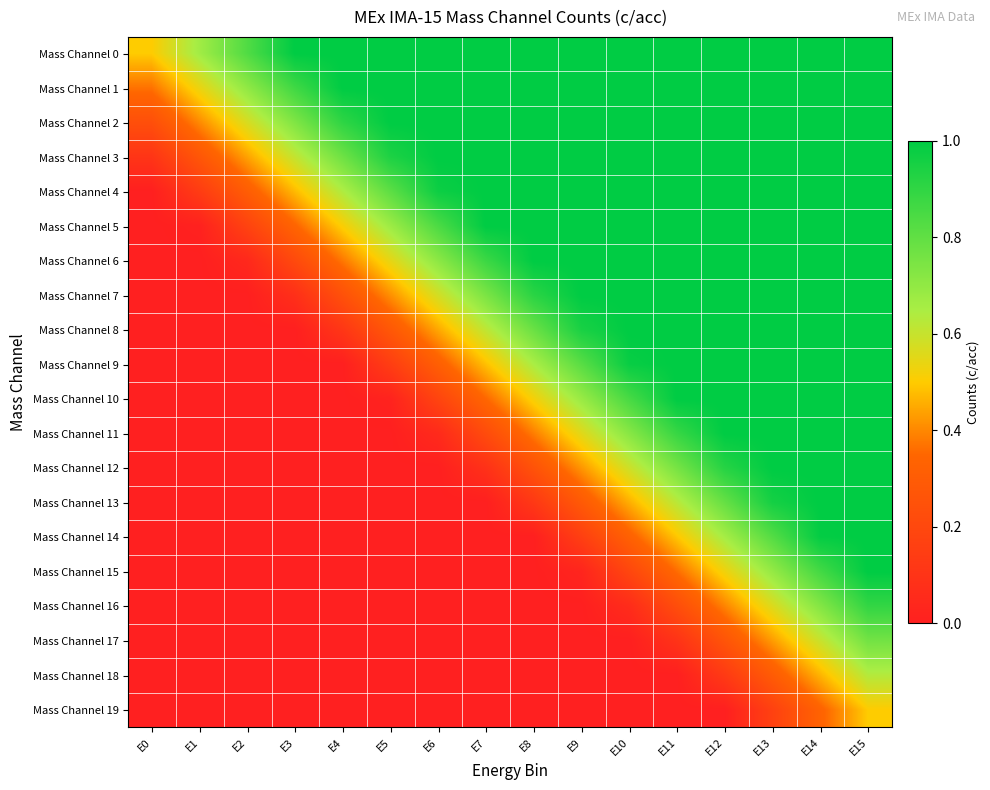

Which has a higher value, E9 or E2?

E9